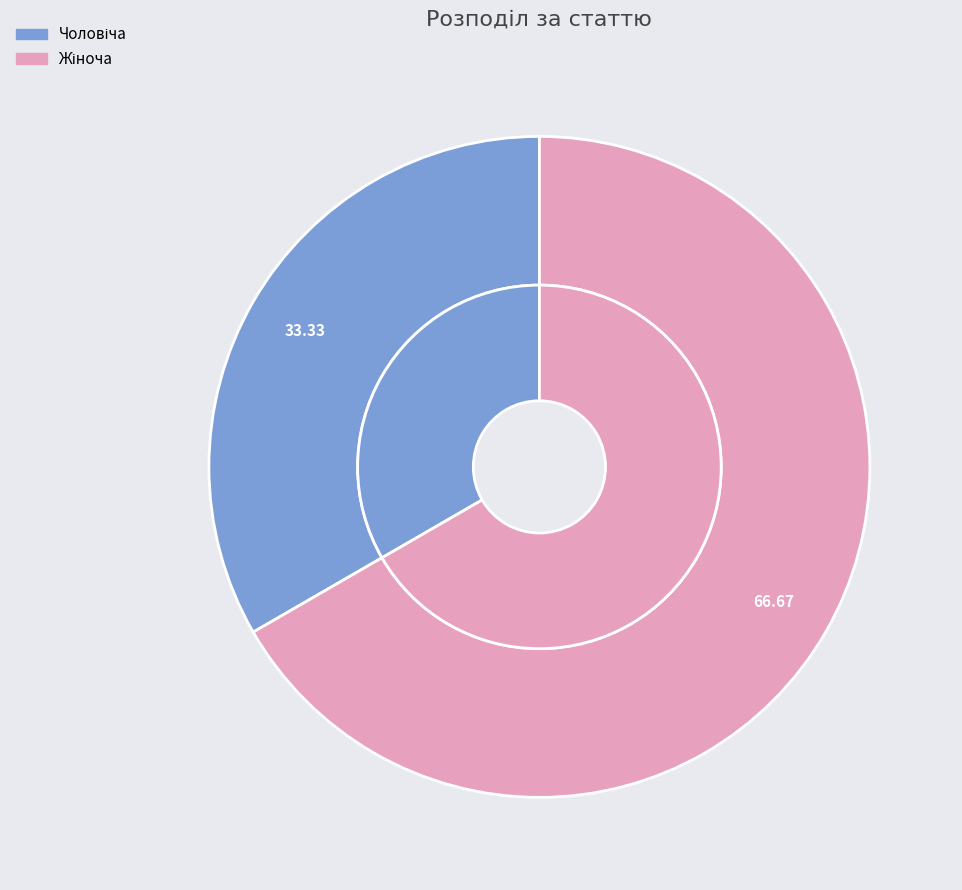

Rank the categories by value from lowest to highest.

Чоловіча, Жіноча